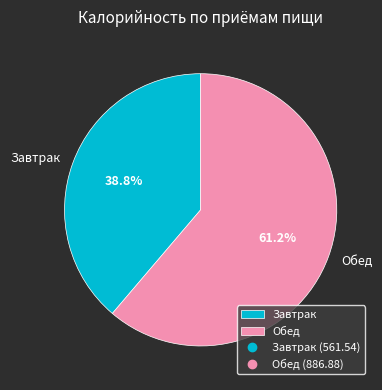

Which has a higher value, Обед or Завтрак?

Обед